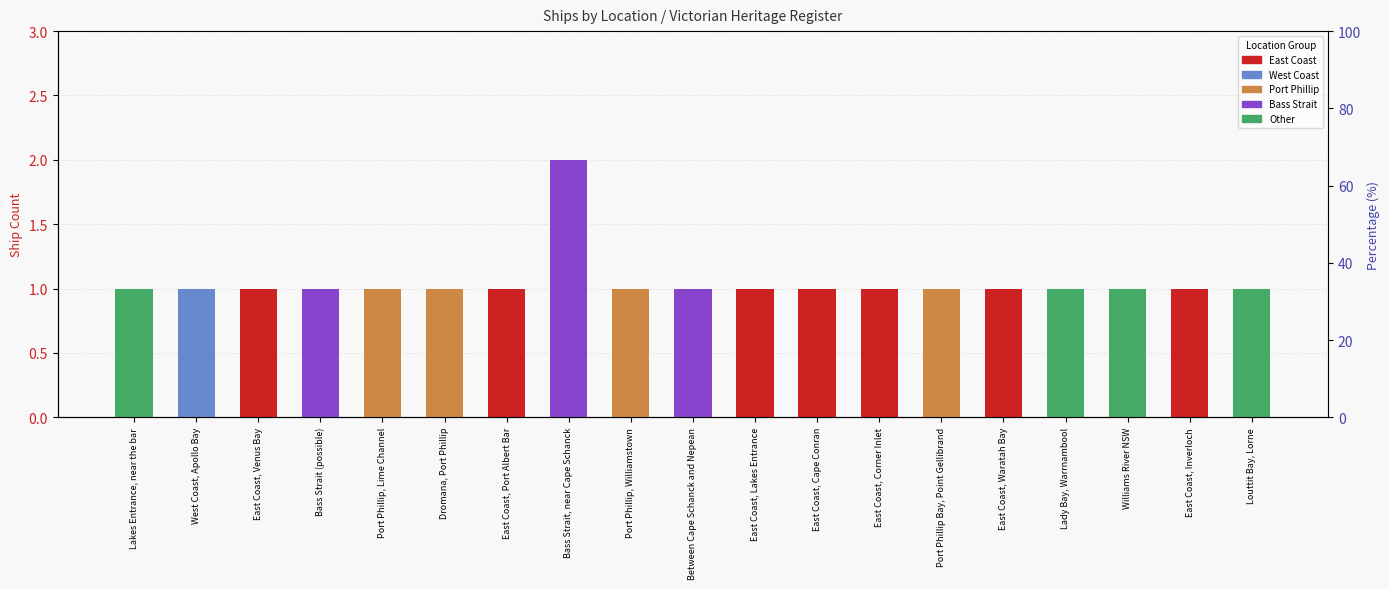

How many values are between 1 and 2?

19